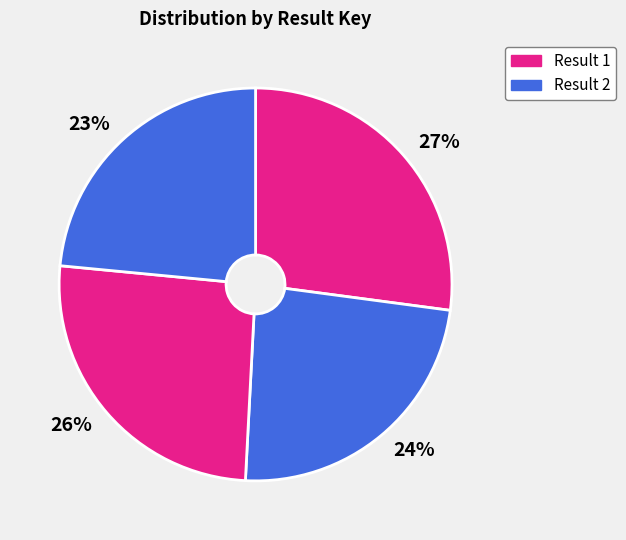

What is the largest slice in the pie chart?

27%